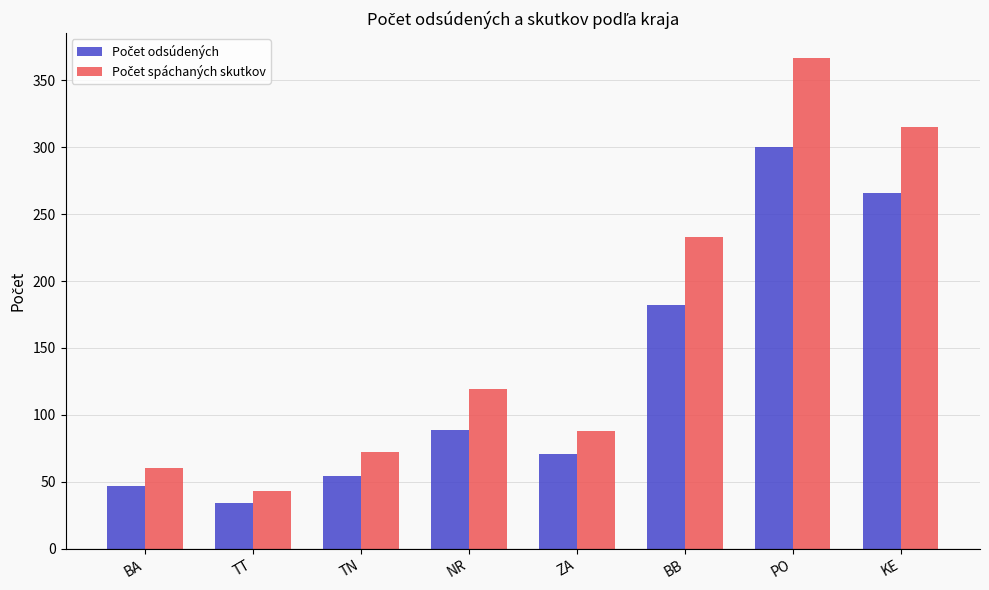

What is the spread (max minus min) of values at KE?

49